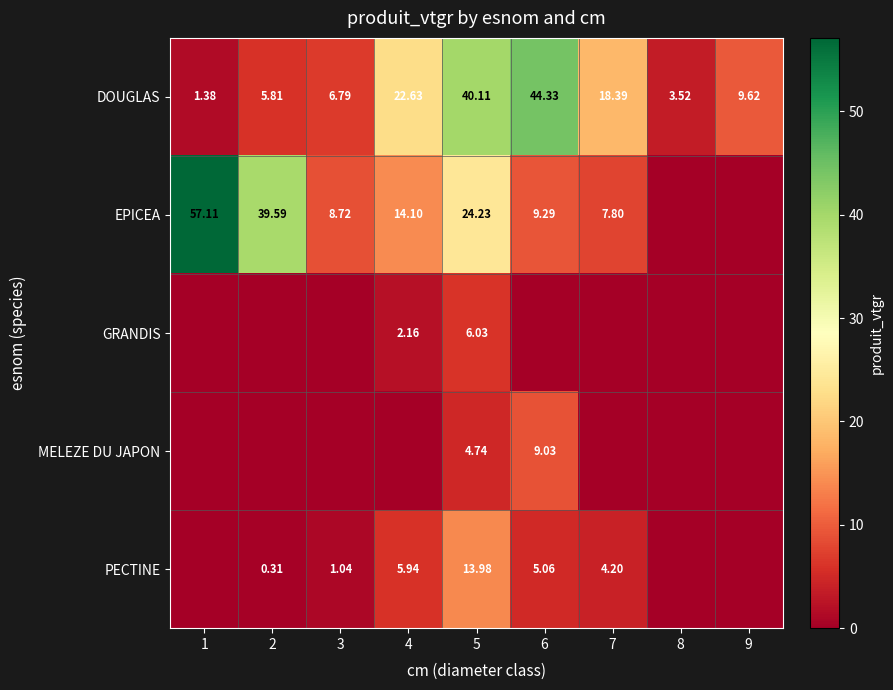

At which category does the chart reach its minimum across all series?

8